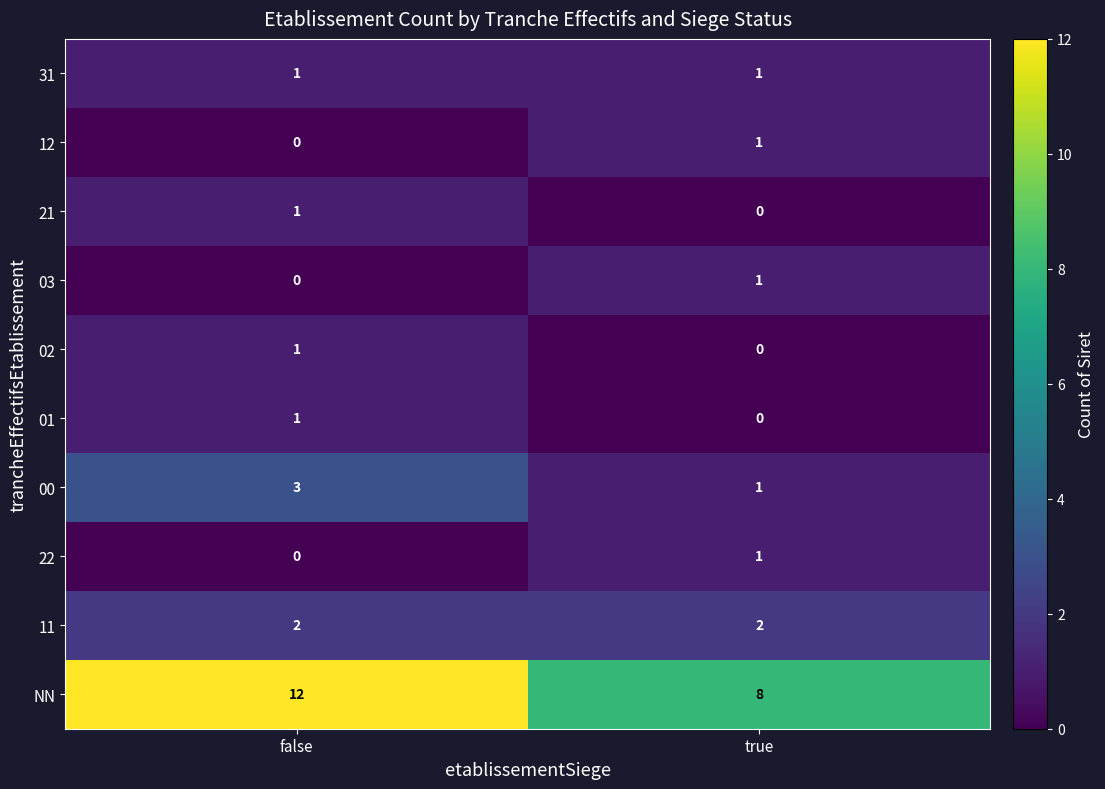

The value of NN at false is 5. True or false?

False